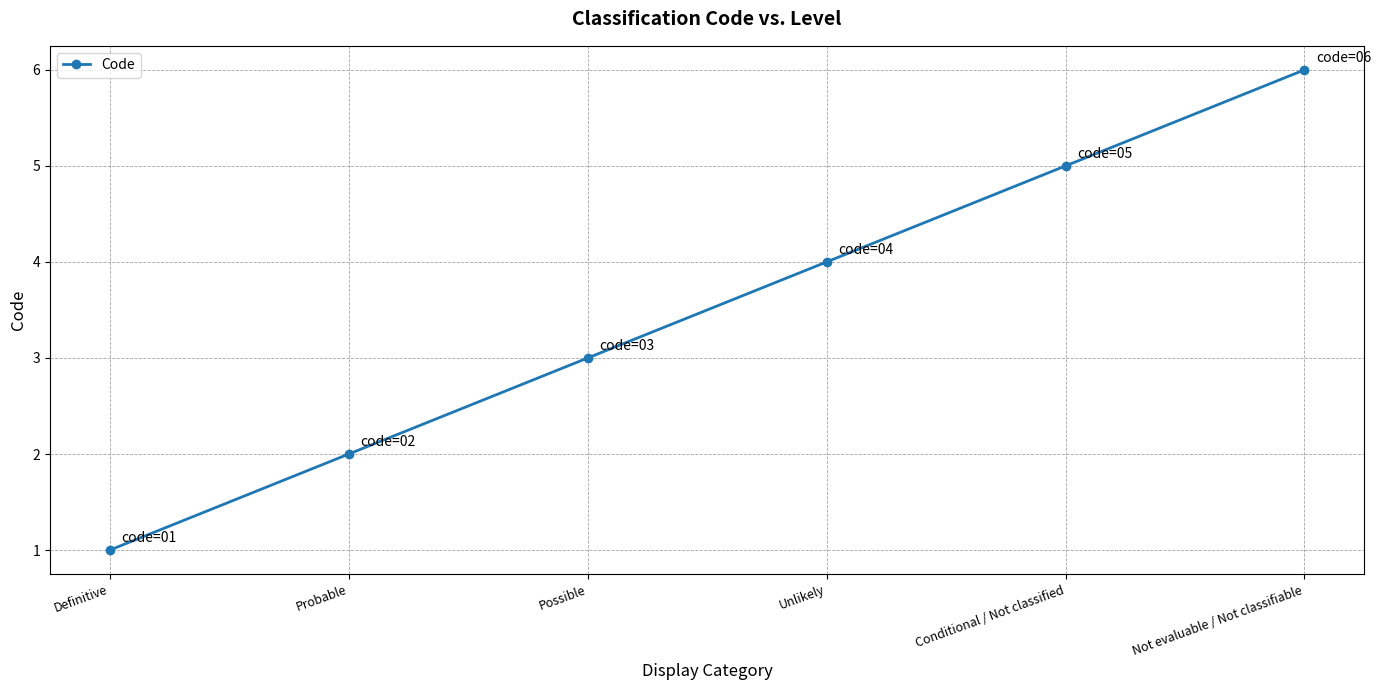

At which category does the chart reach its minimum across all series?

Definitive